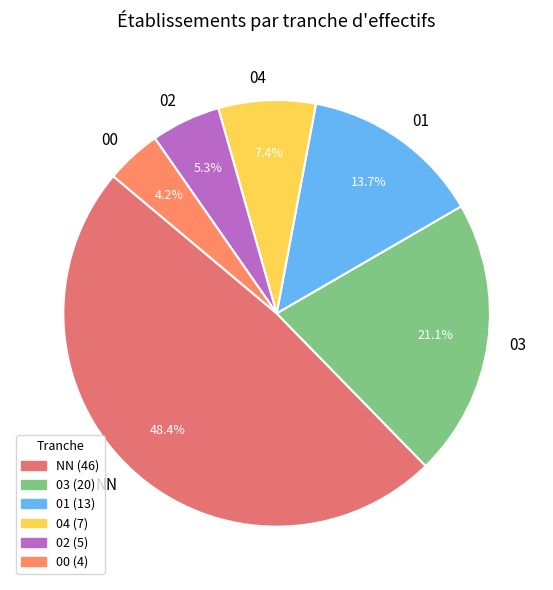

To the nearest percent, what is the difference between the 04 and 00 slice percentages?

3%